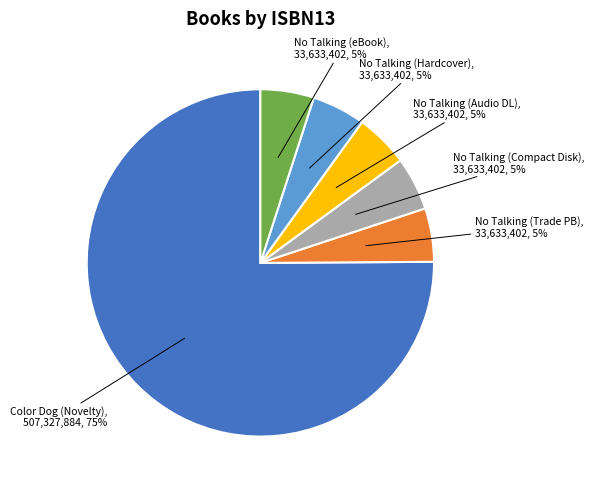

To the nearest percent, what is the average slice percentage?

17%